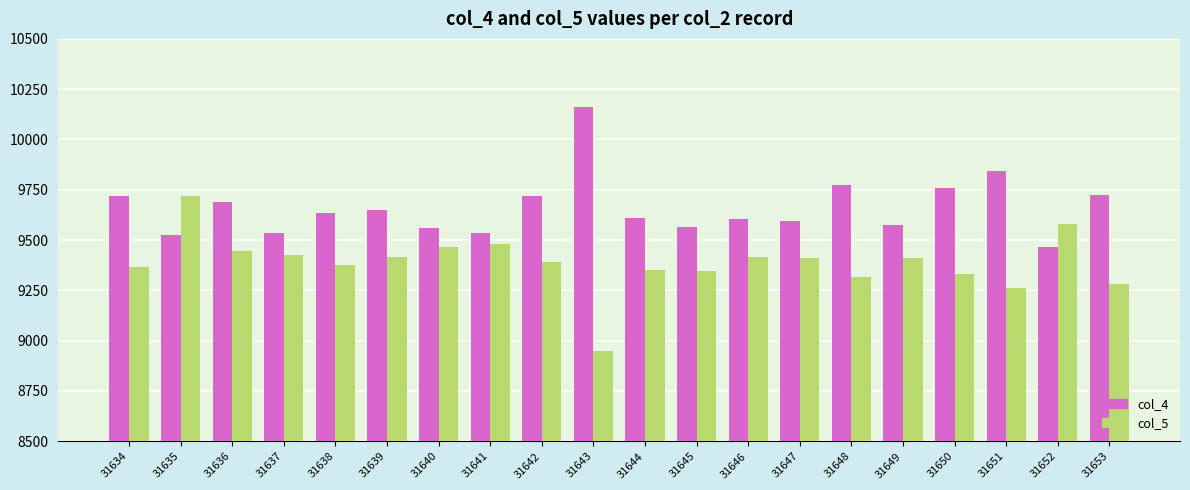

At which label does col_5 reach its peak?

31635